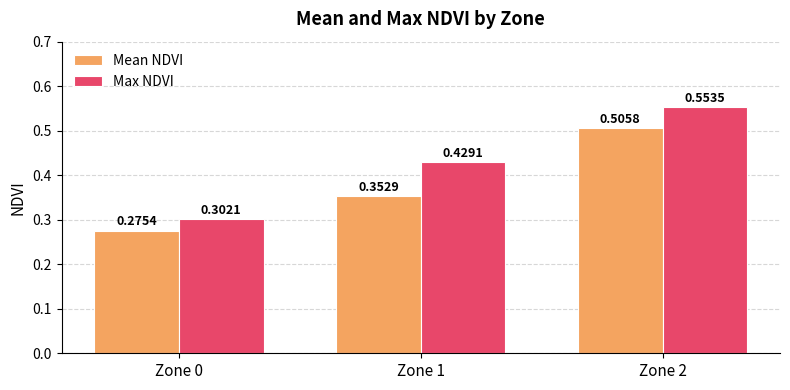

Which series has the largest total across all categories?

Max NDVI